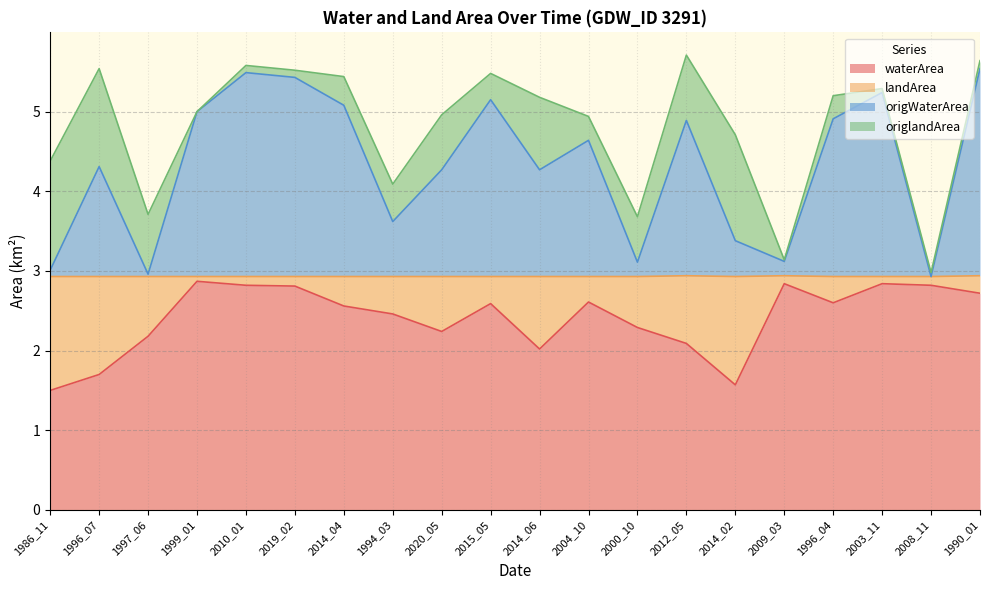

Where is origWaterArea nearest to the value 4?

2020_05